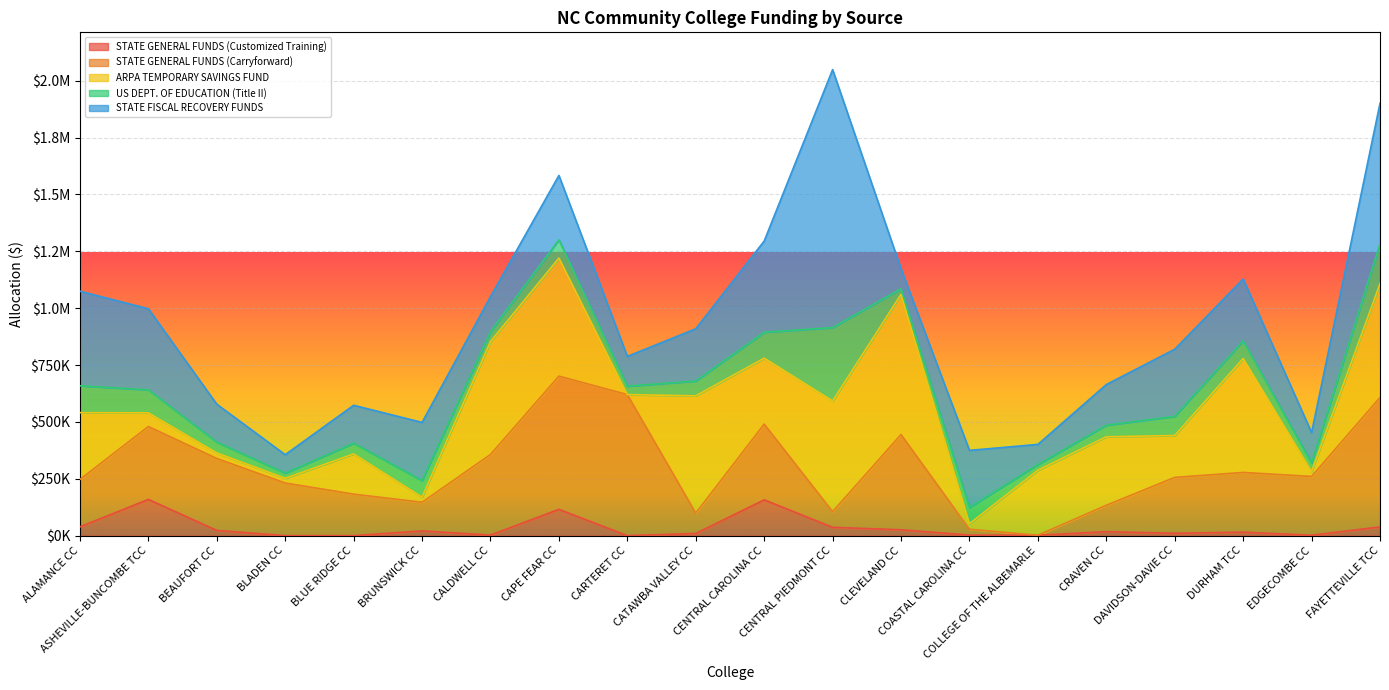

Count the number of categories in the chart.

20